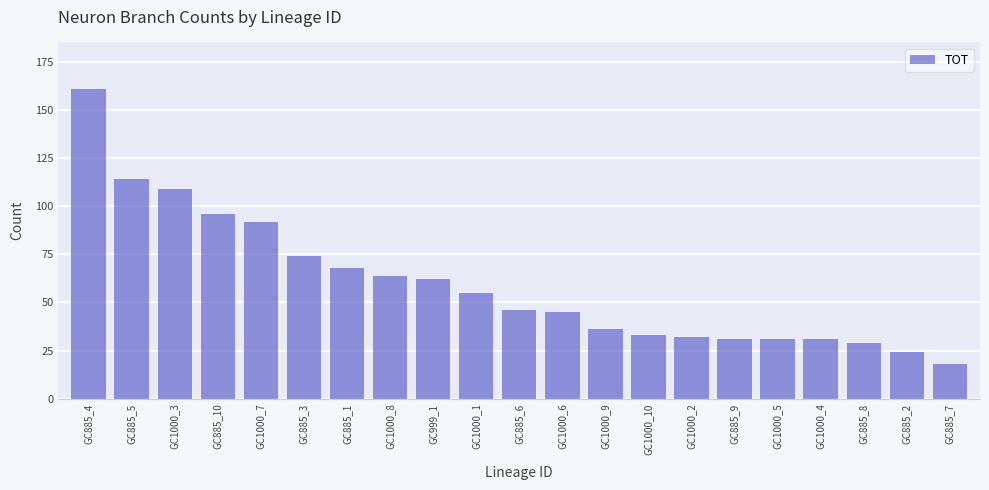

Reading right to left, list all the values displayed in this chart.

GC885_7=18	GC885_2=24	GC885_8=29	GC1000_4=31	GC1000_5=31	GC885_9=31	GC1000_2=32	GC1000_10=33	GC1000_9=36	GC1000_6=45	GC885_6=46	GC1000_1=55	GC999_1=62	GC1000_8=64	GC885_1=68	GC885_3=74	GC1000_7=92	GC885_10=96	GC1000_3=109	GC885_5=114	GC885_4=161